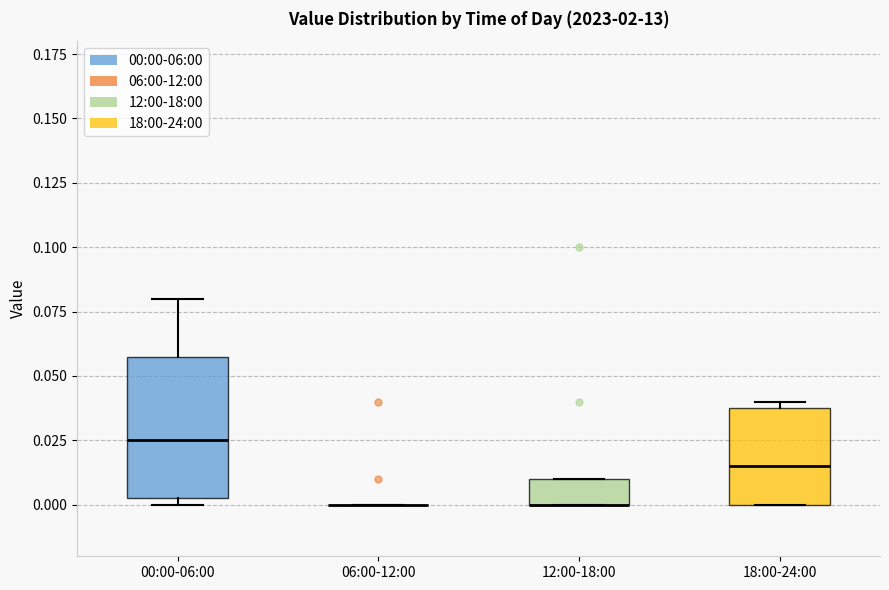

Reading left to right, read every box against the y-axis: the position of its median line, the range the box covers, and the ends of its whiskers. The values are not printed on the chart, so give them approximately, as read against the axis.

00:00-06:00: median 0.025, box 0.005 to 0.060, whiskers 0.000 to 0.080
06:00-12:00: box collapsed to a line at 0.000, whiskers 0.000 to 0.000
12:00-18:00: median 0.000 (drawn on the box's lower edge), box 0.000 to 0.010, whiskers 0.000 to 0.010
18:00-24:00: median 0.015, box 0.000 to 0.040, whiskers 0.000 to 0.040 (just above the box's upper edge)